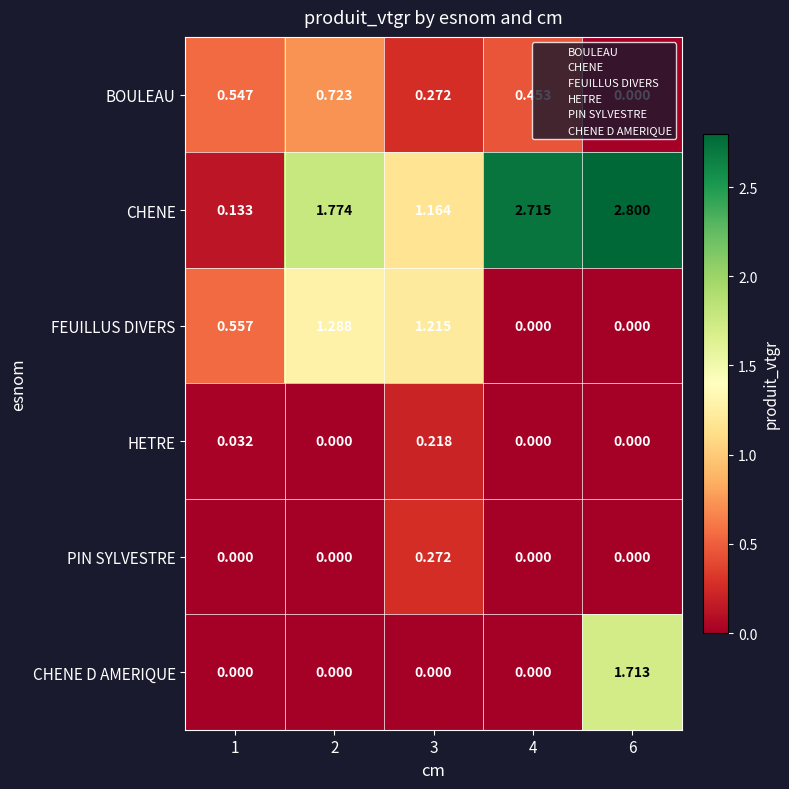

Between 1 and 2, which series saw the biggest shift?

CHENE